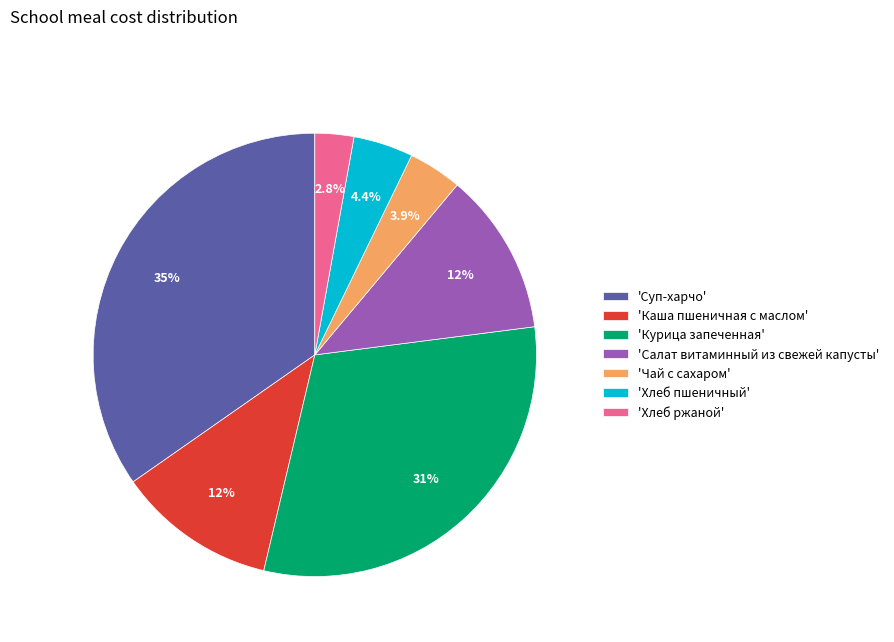

Which category has the smallest portion of the pie?

'Хлеб ржаной'